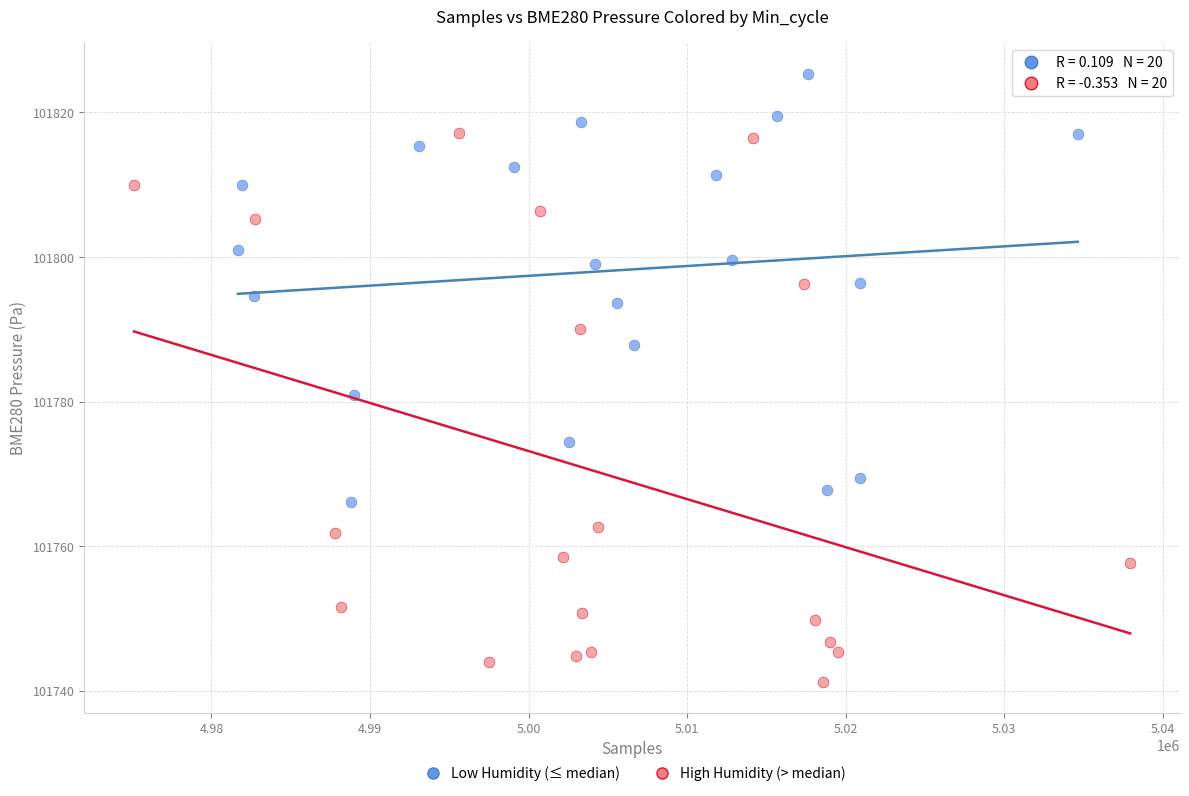

Which series has the largest Y range (max minus min)?

High Humidity (> median)